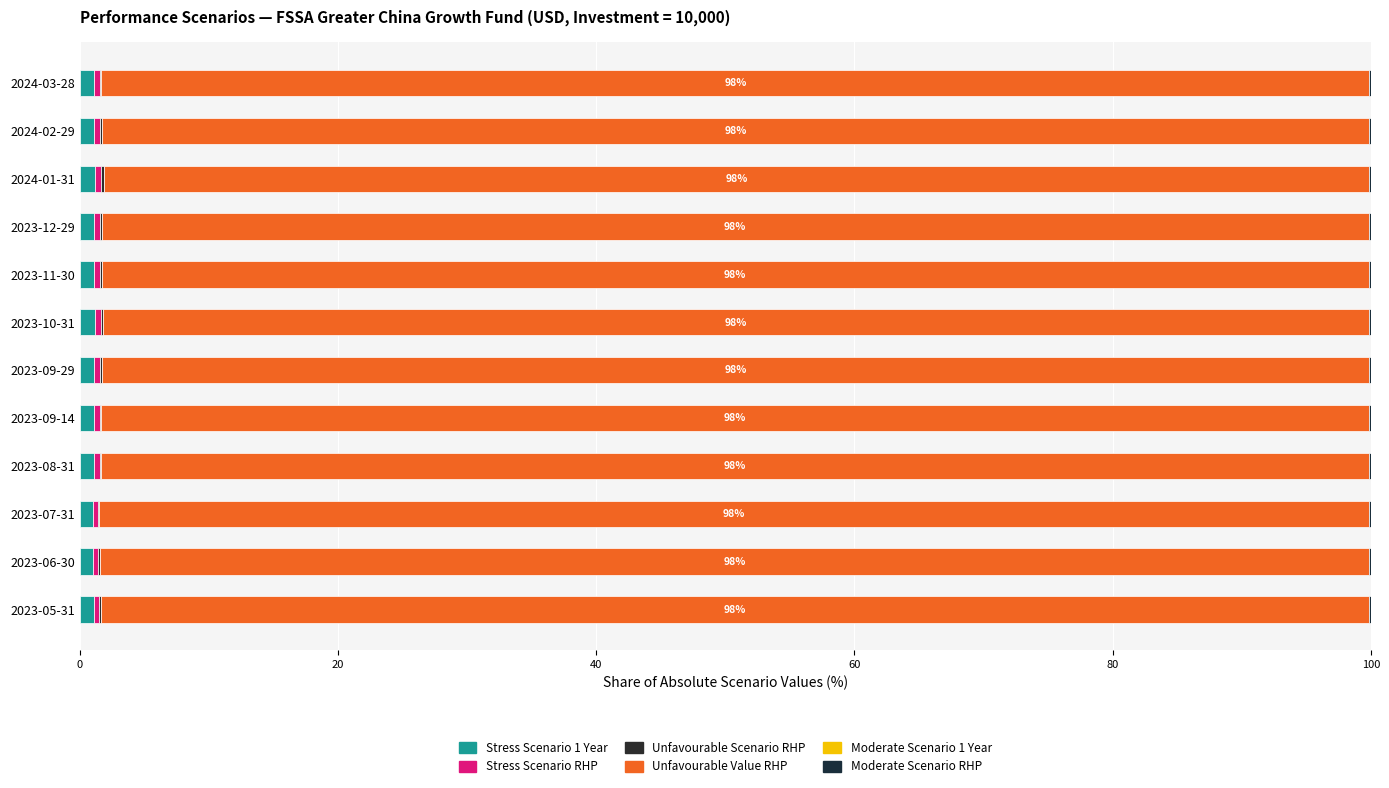

How many distinct data groups are displayed?

6